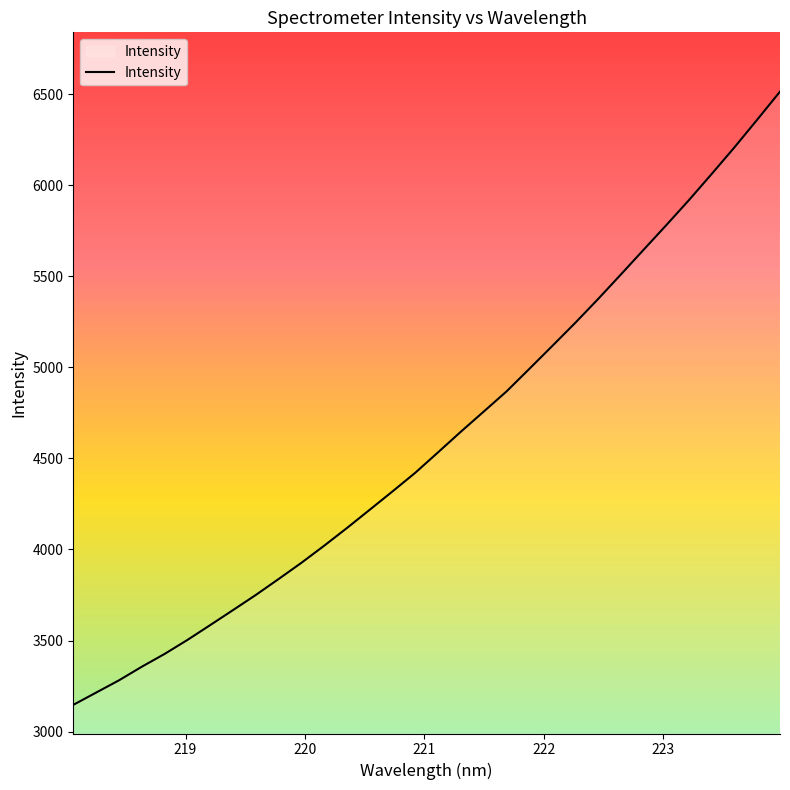

What is the greatest value displayed?

6515.3